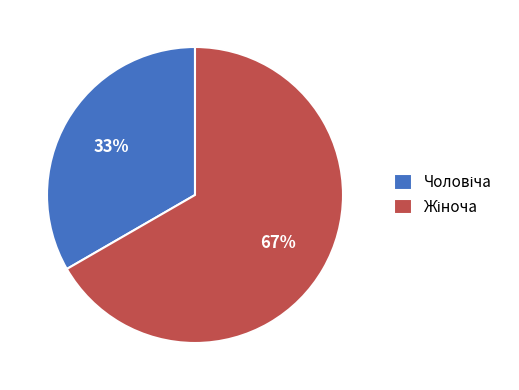

Is there any slice that represents more than half of the pie?

Yes